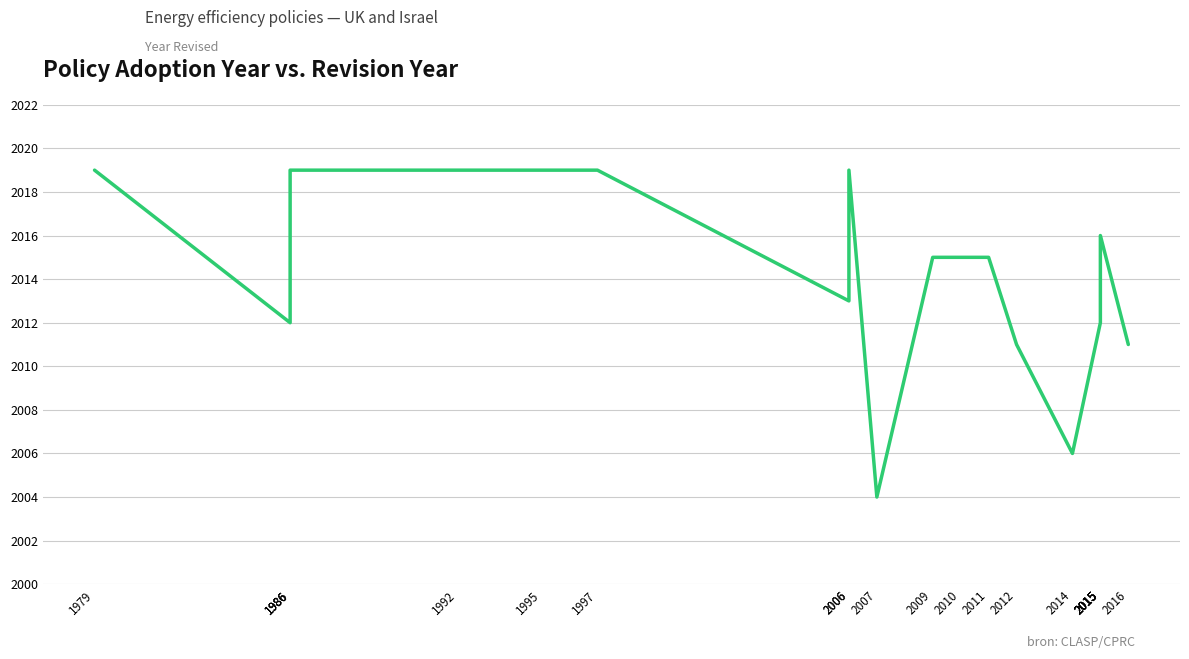

Read the value at 2015, to the nearest 10.

2010